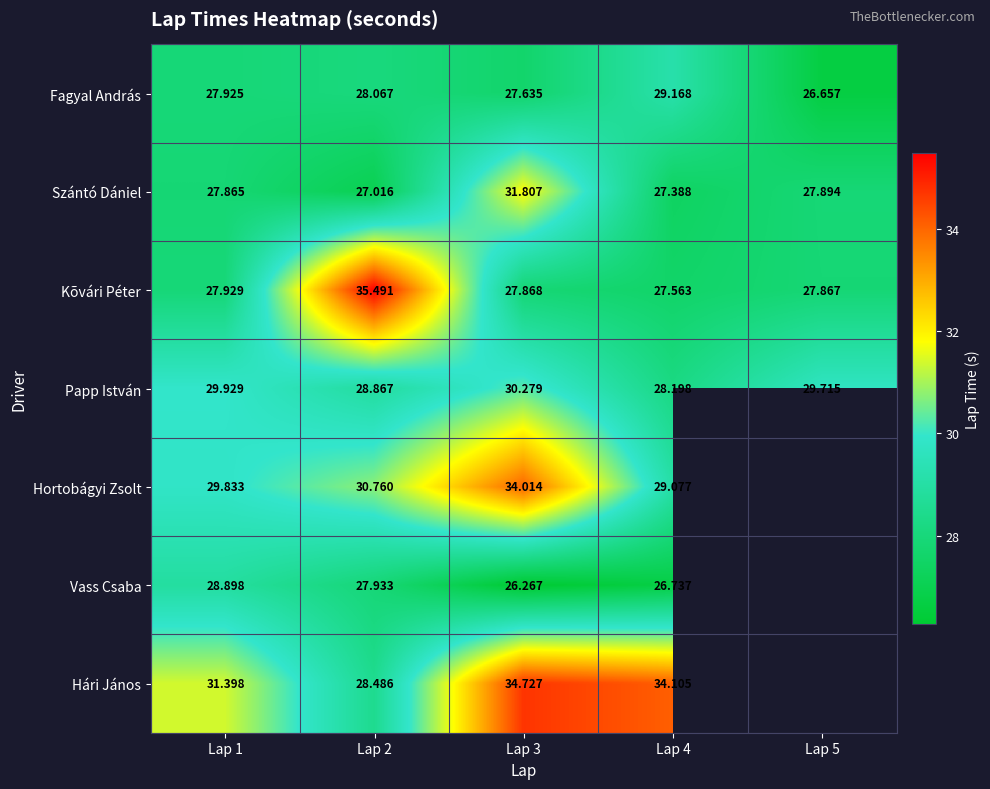

Is the value of Hári János at Lap 4 greater than the value of Papp István at Lap 3?

Yes